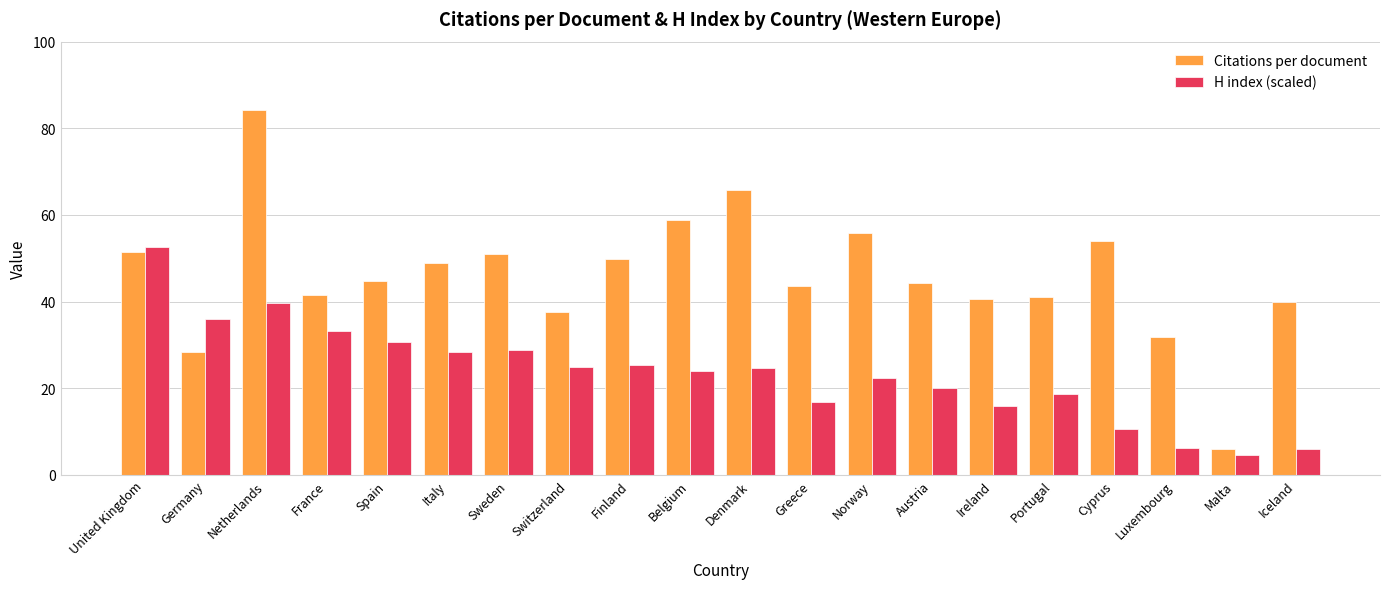

What is the minimum value for Citations per document?

6.0